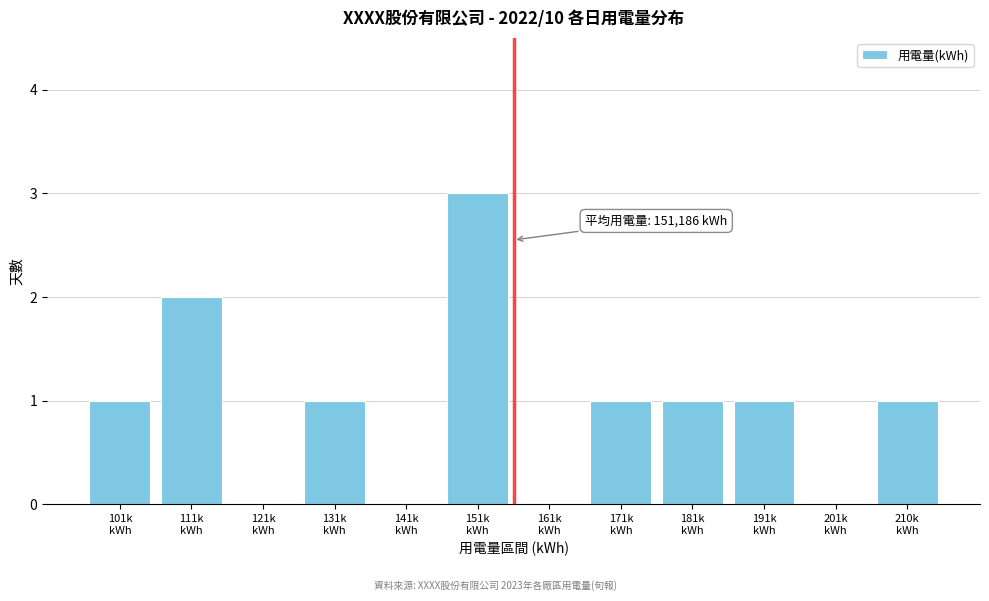

What is the sum of all values?

11